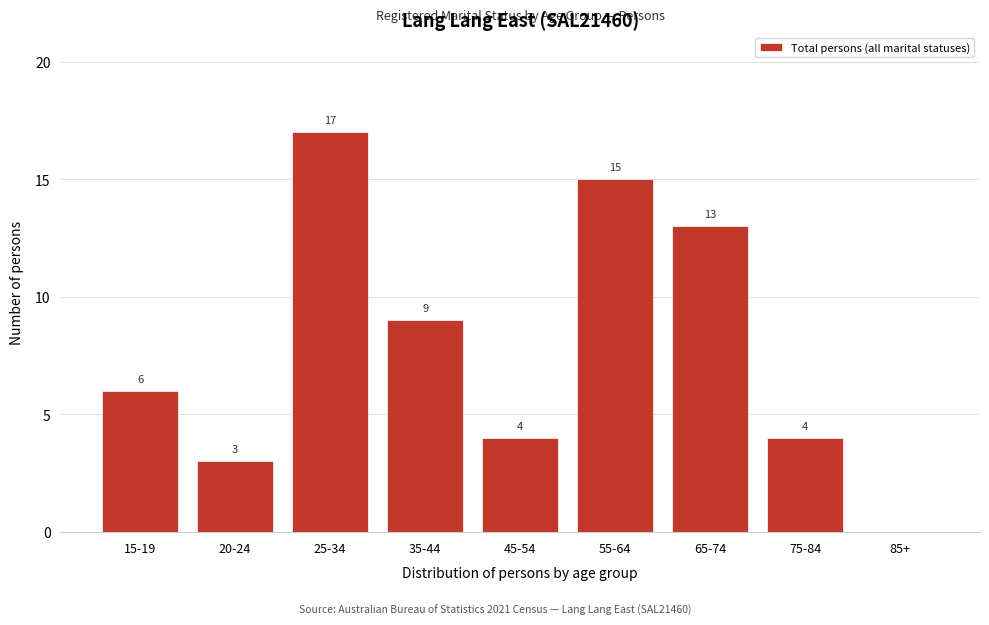

Reading left to right, transcribe all the data shown in this chart.

15-19=6	20-24=3	25-34=17	35-44=9	45-54=4	55-64=15	65-74=13	75-84=4	85+=0